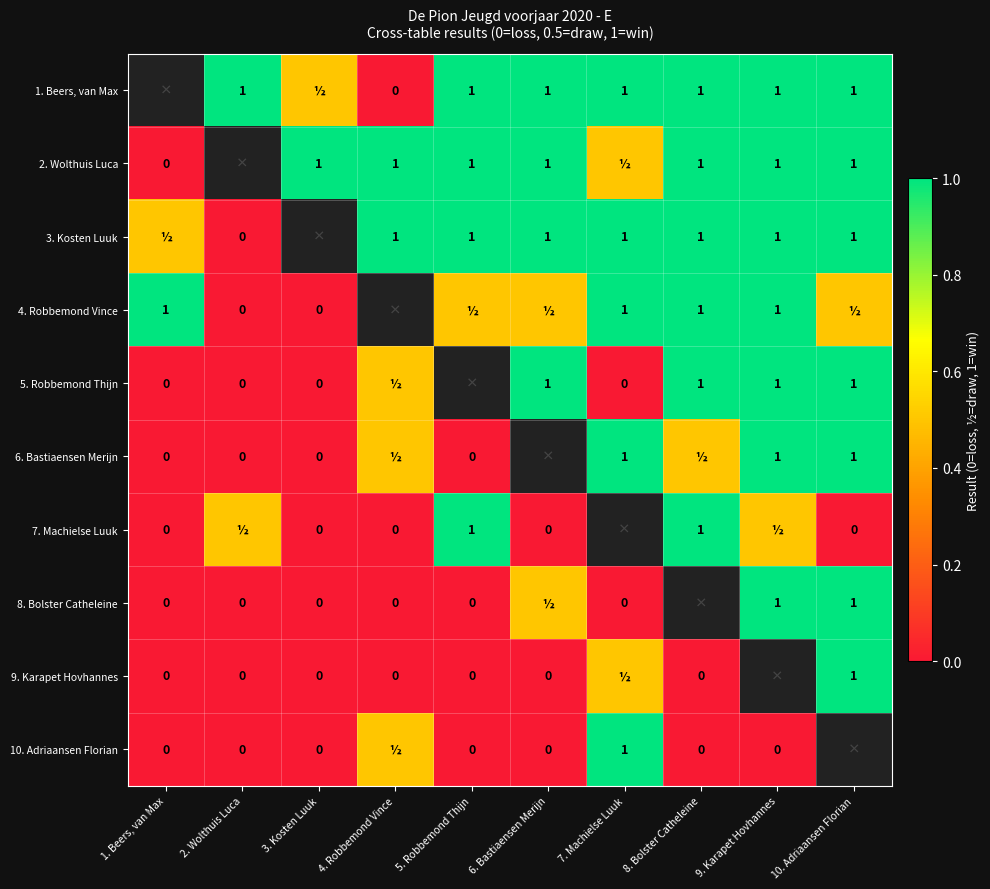

Is it true that 3. Kosten Luuk equals 0.5 at 6. Bastiaensen Merijn?

False